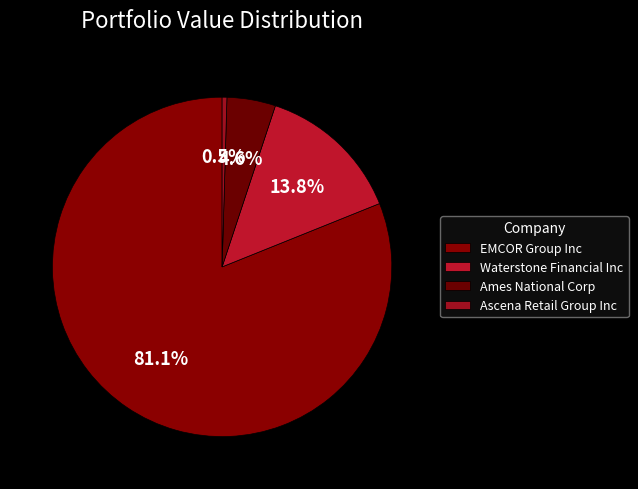

To the nearest percent, what is the difference between the largest and smallest slice percentages?

81%